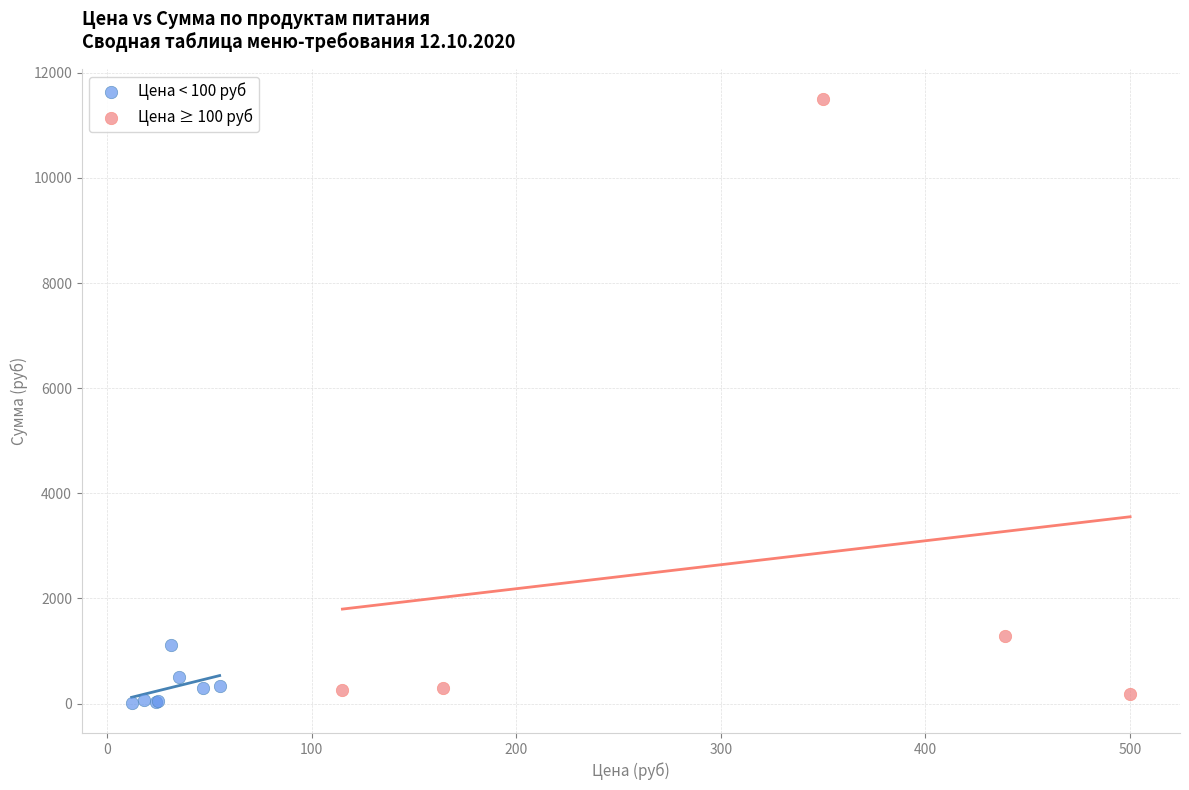

Which series reaches the maximum Y coordinate?

Цена ≥ 100 руб